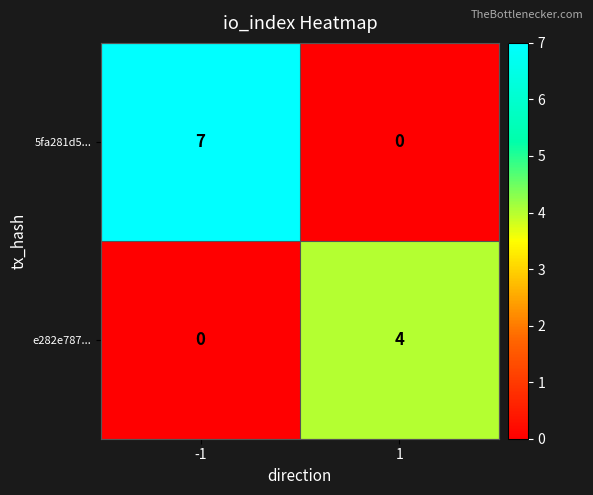

What is the approximate value of e282e787... at 1?

4